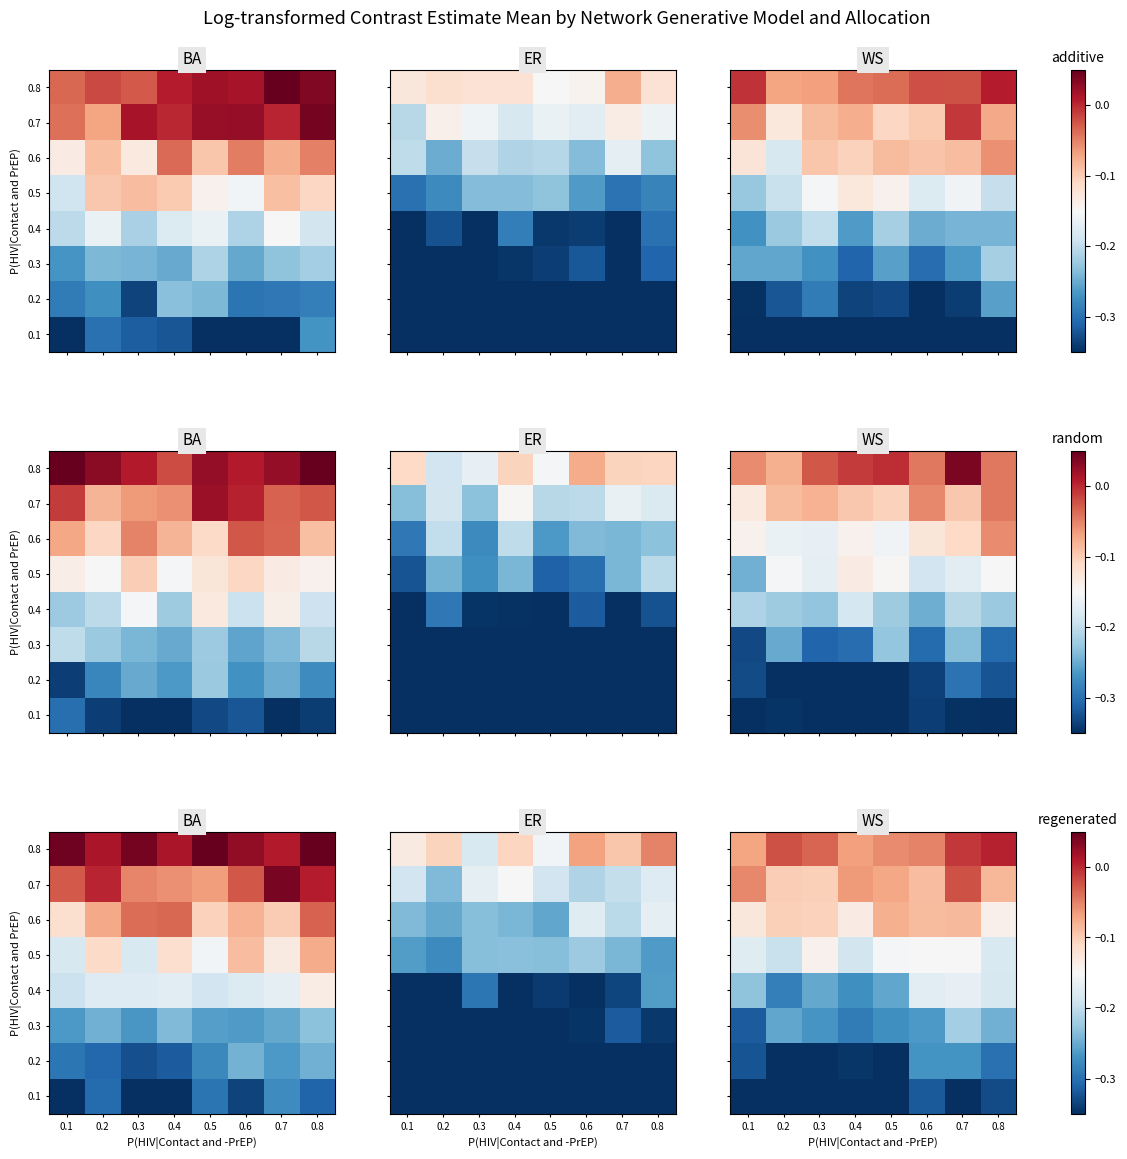

True or false: 0.4 has a value of -0.4 at 0.5.

False